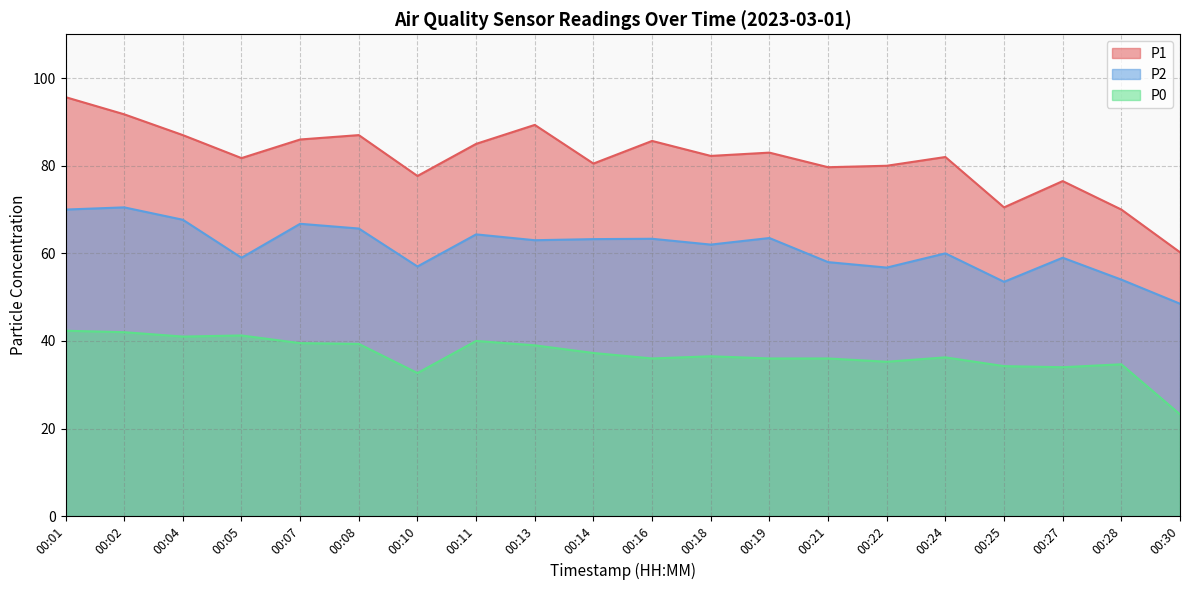

Is it true that P2 equals 26.0 at 00:01?

False